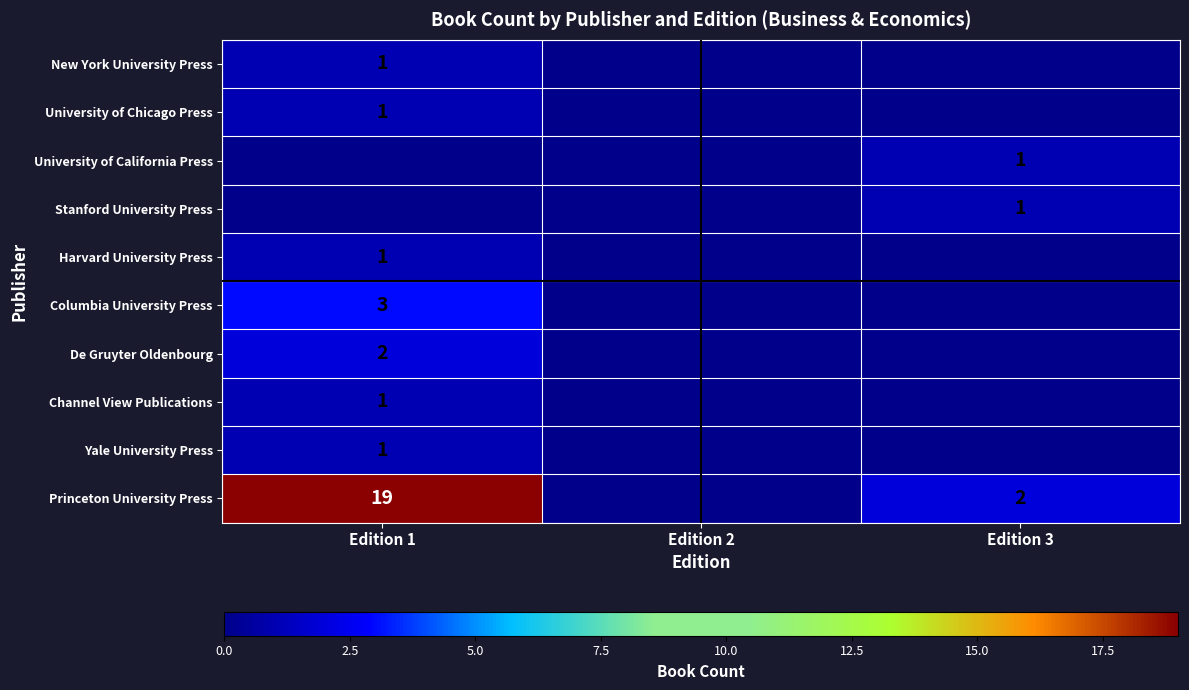

Which has a higher value, Edition 1 or Edition 2?

Edition 1